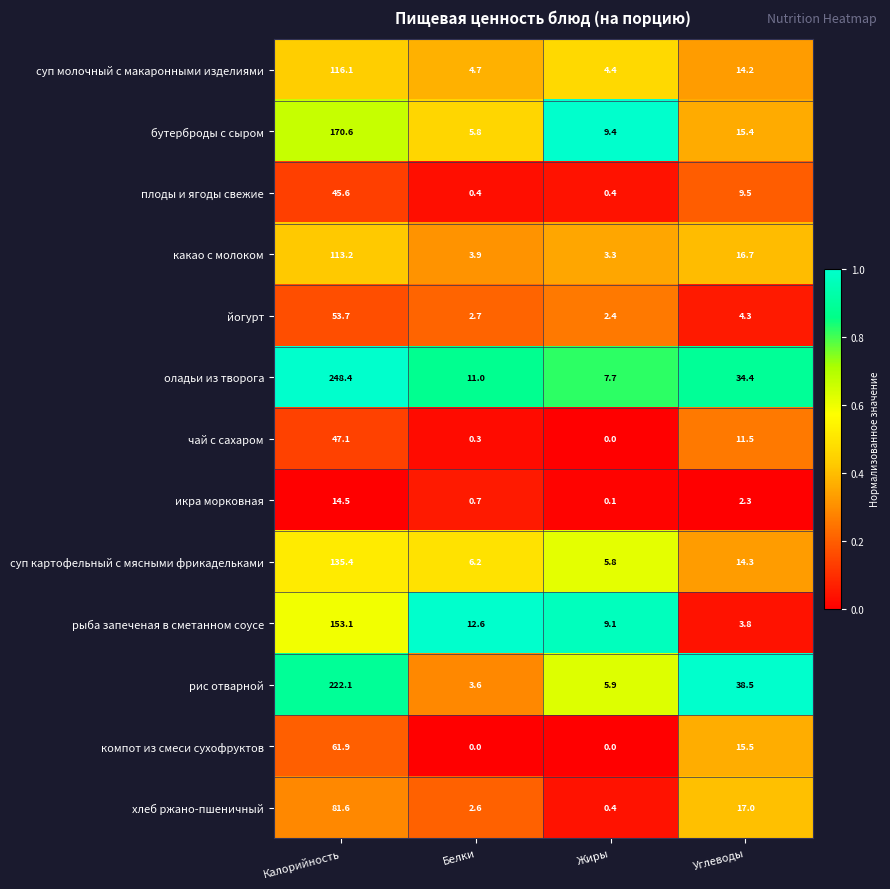

At Калорийность, list the series in order from smallest to largest.

икра морковная, плоды и ягоды свежие, чай с сахаром, йогурт, компот из смеси сухофруктов, хлеб ржано-пшеничный, какао с молоком, суп молочный с макаронными изделиями, суп картофельный с мясными фрикадельками, рыба запеченая в сметанном соусе, бутерброды с сыром, рис отварной, оладьи из творога